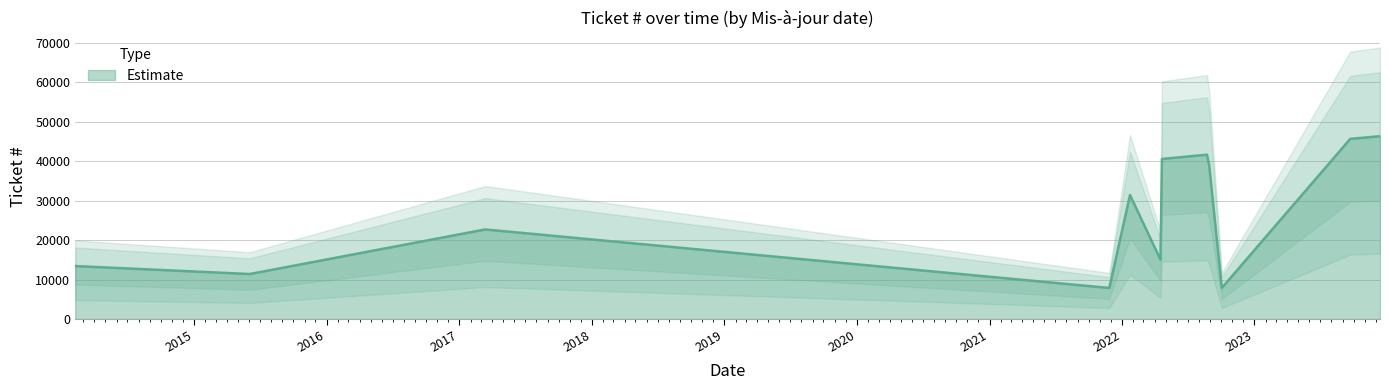

What is the average value?

26918